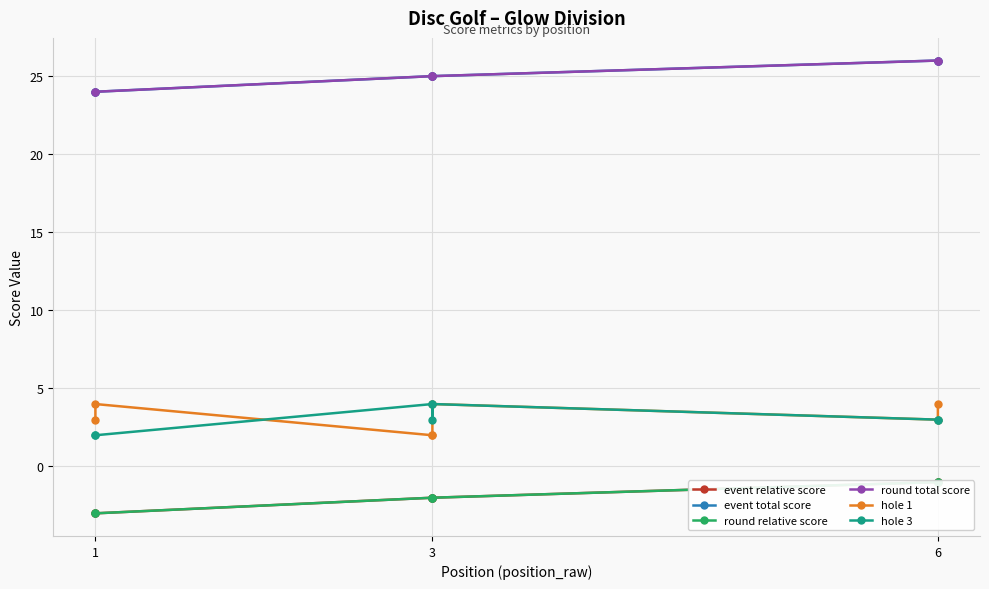

Is it true that round relative score equals -1 at 3?

False